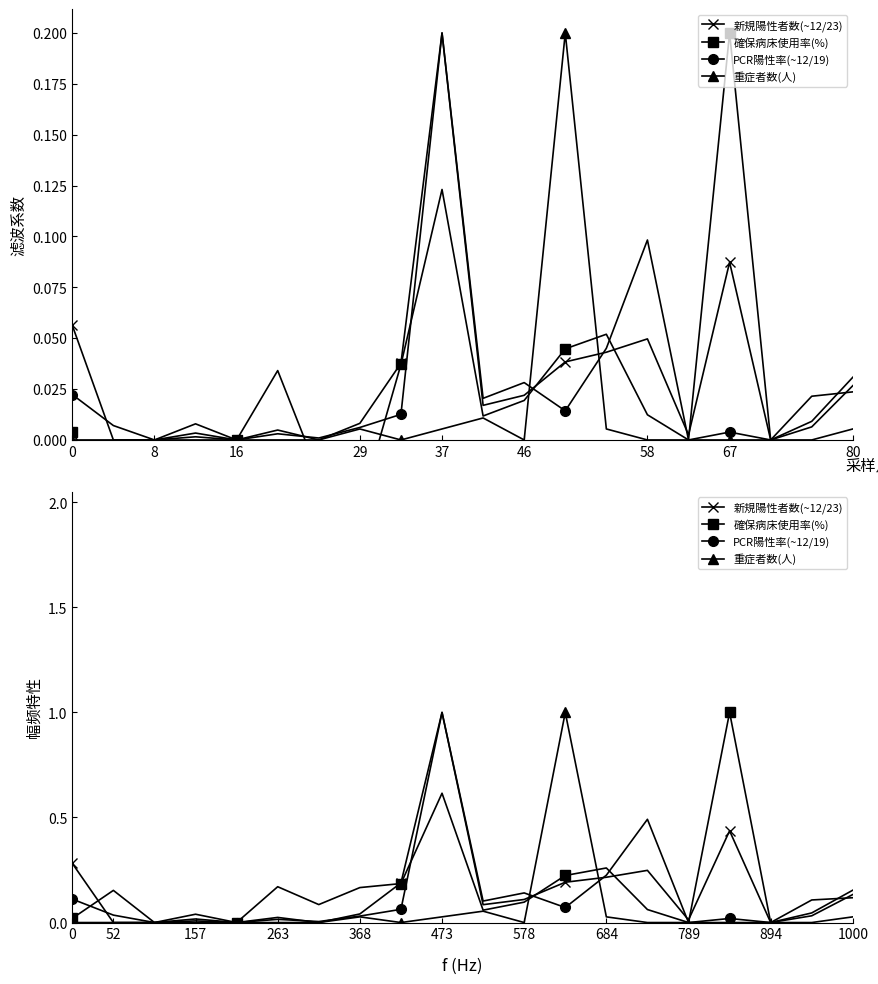

Does the chart have visible grid lines?

No